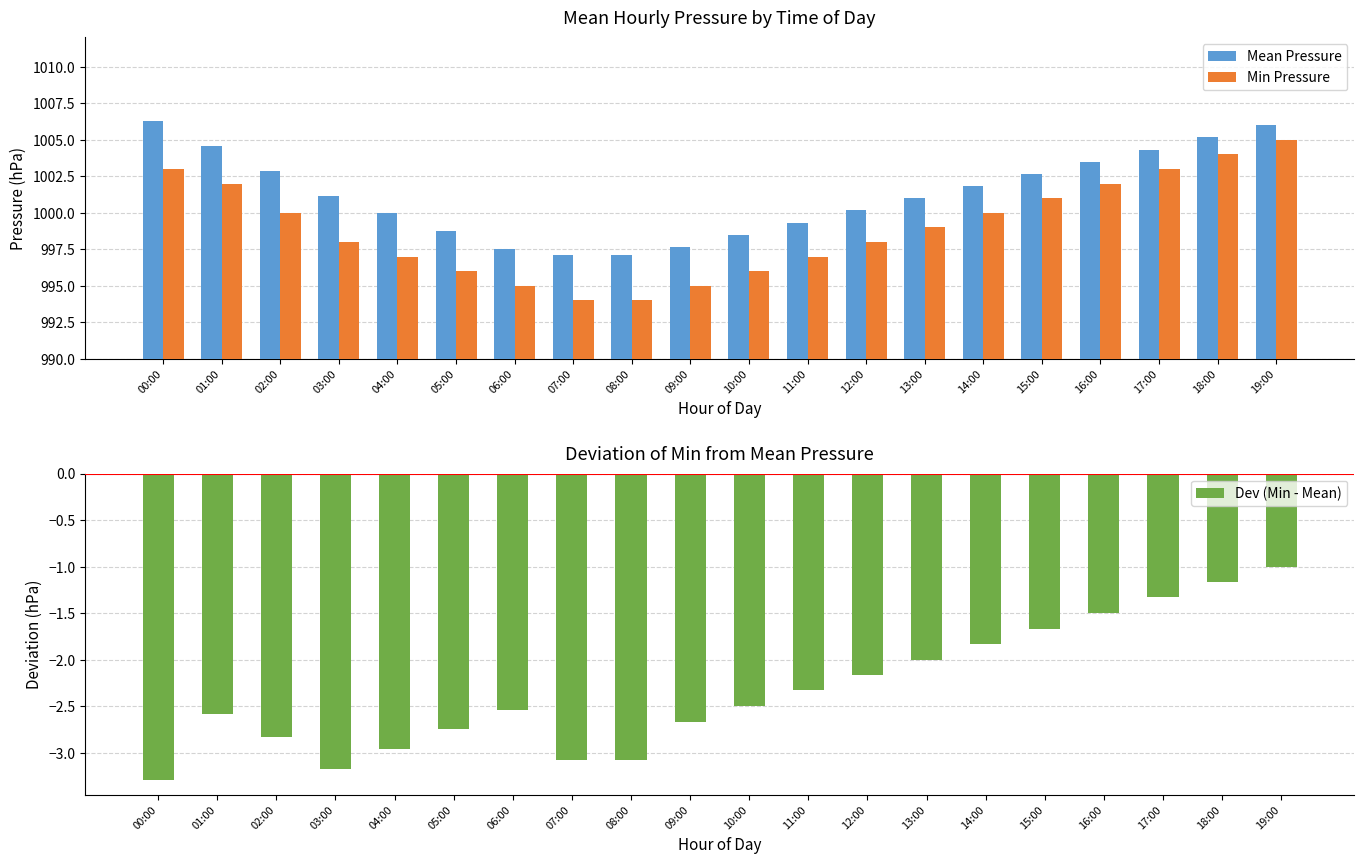

Which series has the largest total across all categories?

Mean Pressure